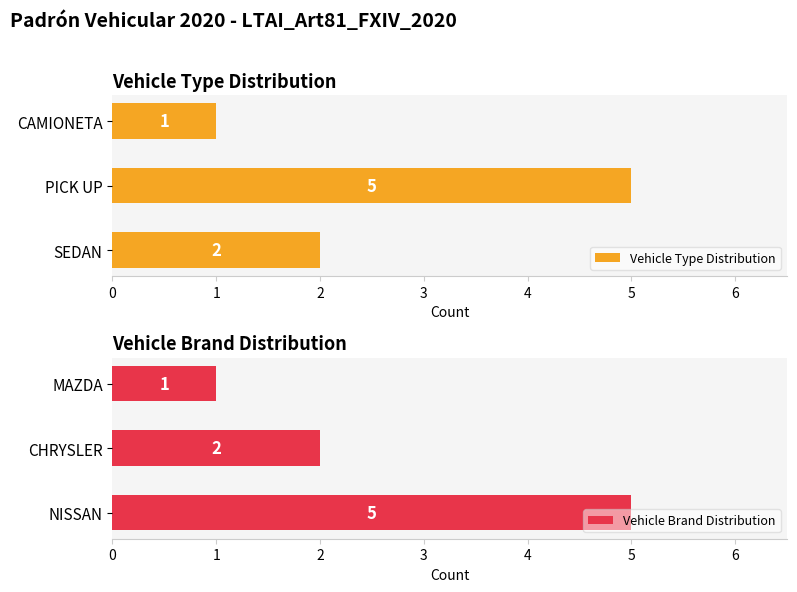

Does the chart contain stacked bars?

No